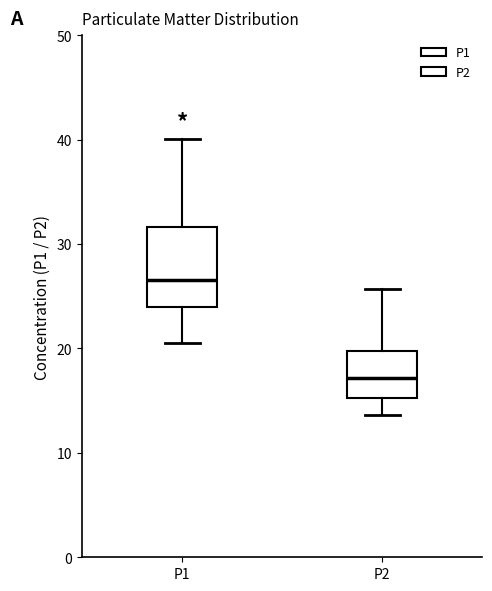

Which box's median line is the lowest?

P2